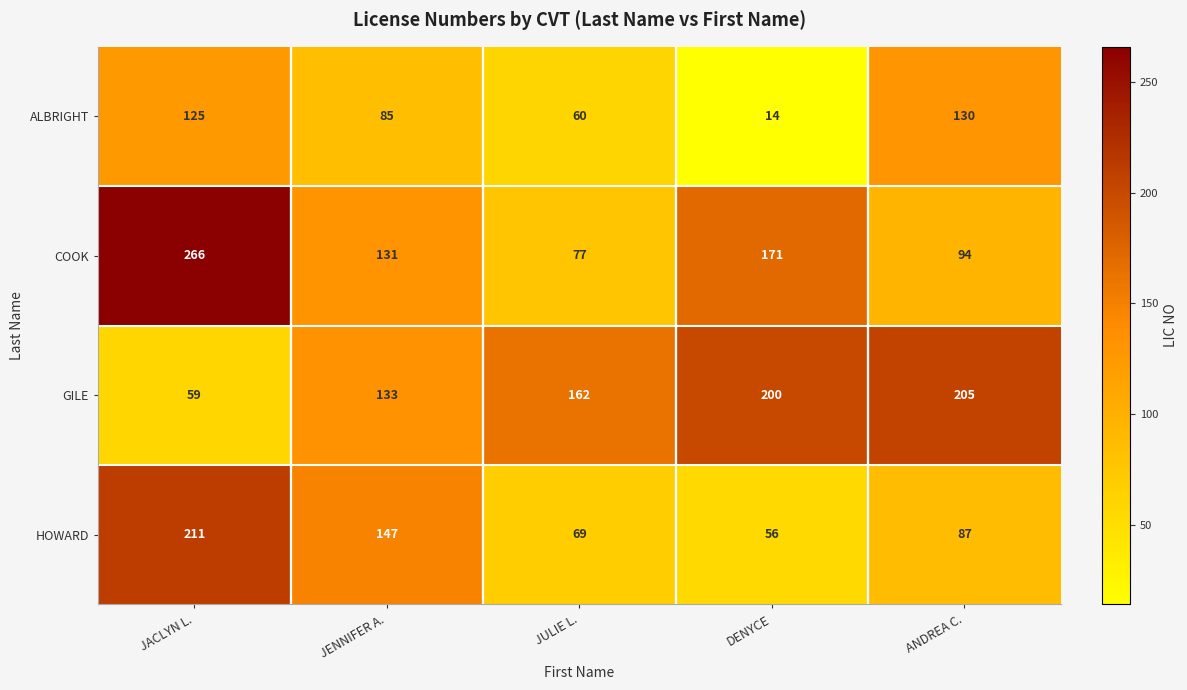

List the series in order of their peak value, highest first.

COOK, HOWARD, GILE, ALBRIGHT